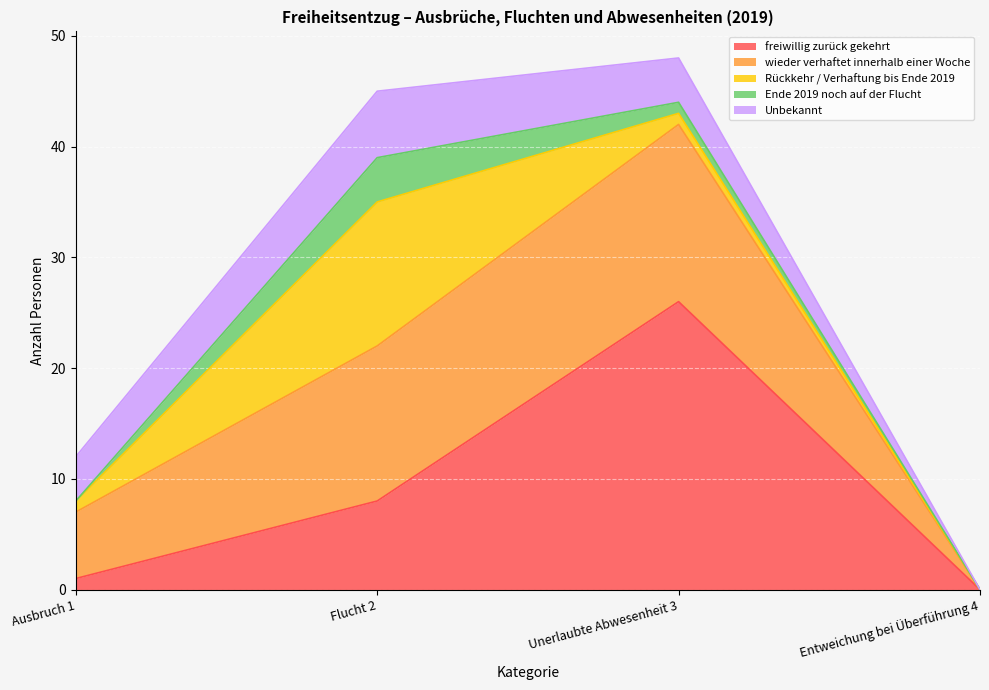

How many lines are shown in the chart?

5